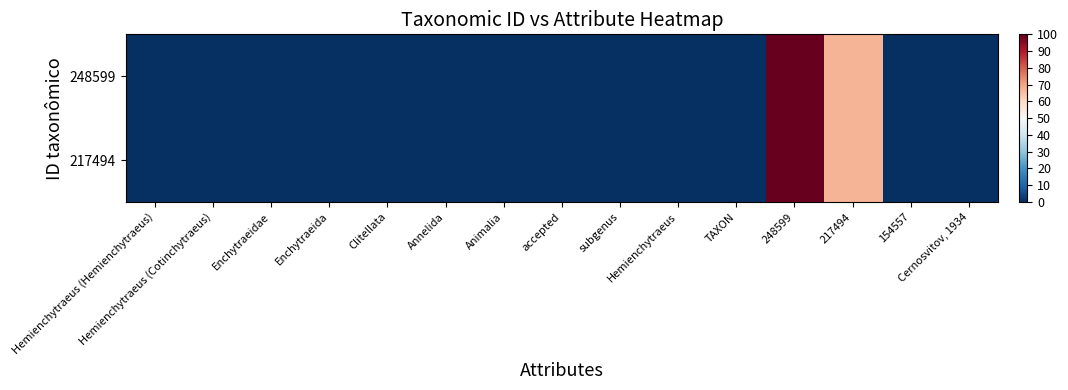

Rank the series at Hemienchytraeus from highest to lowest value.

248599, 217494